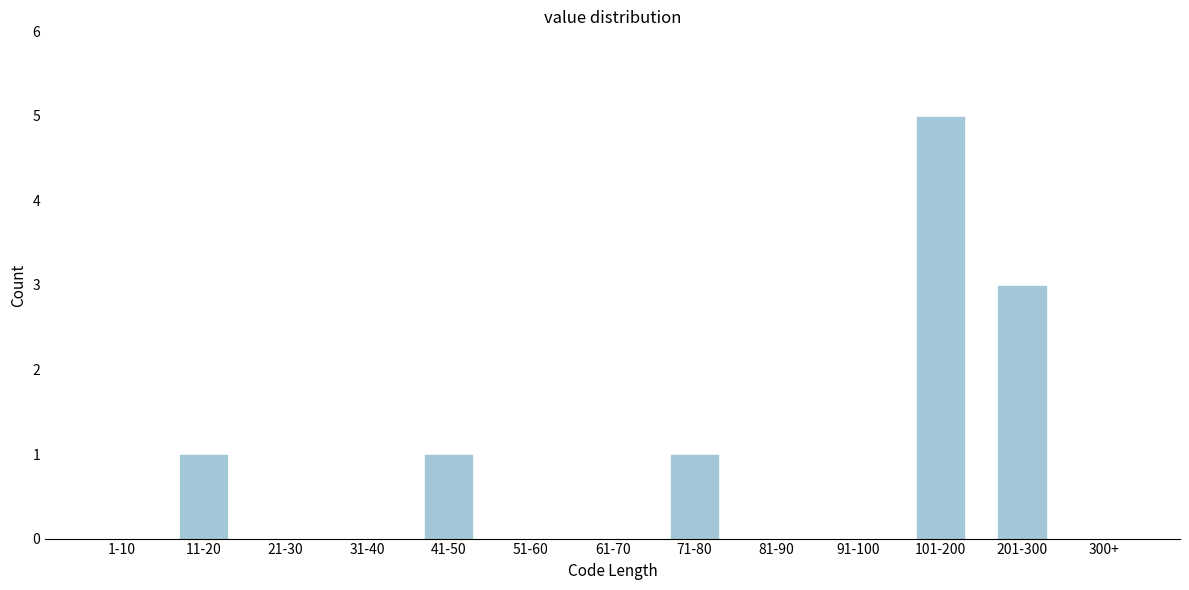

Reading right to left, list all the values displayed in this chart.

300+=0	201-300=3	101-200=5	91-100=0	81-90=0	71-80=1	61-70=0	51-60=0	41-50=1	31-40=0	21-30=0	11-20=1	1-10=0